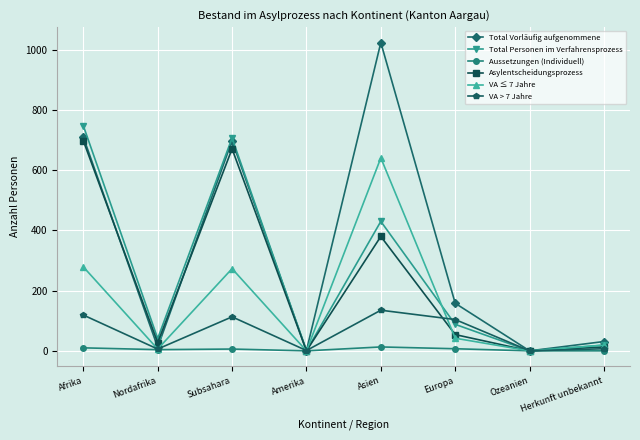

What is the total value across all series at Herkunft unbekannt?

89